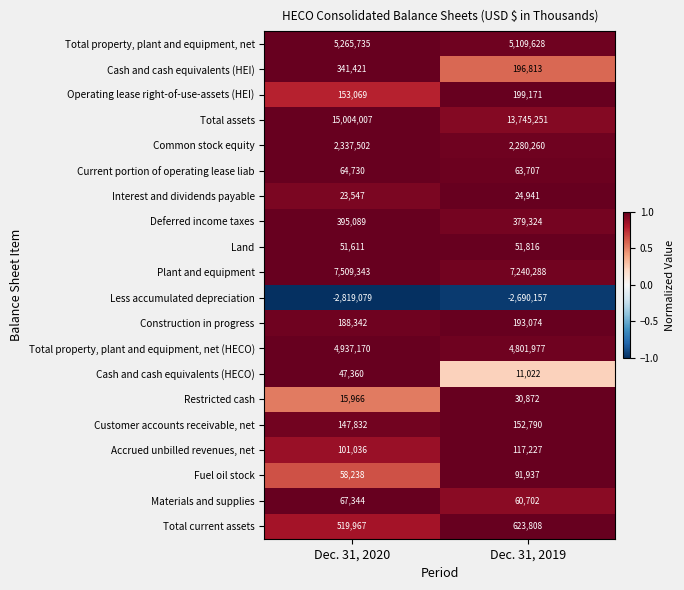

Which series has the largest total across all categories?

Total assets